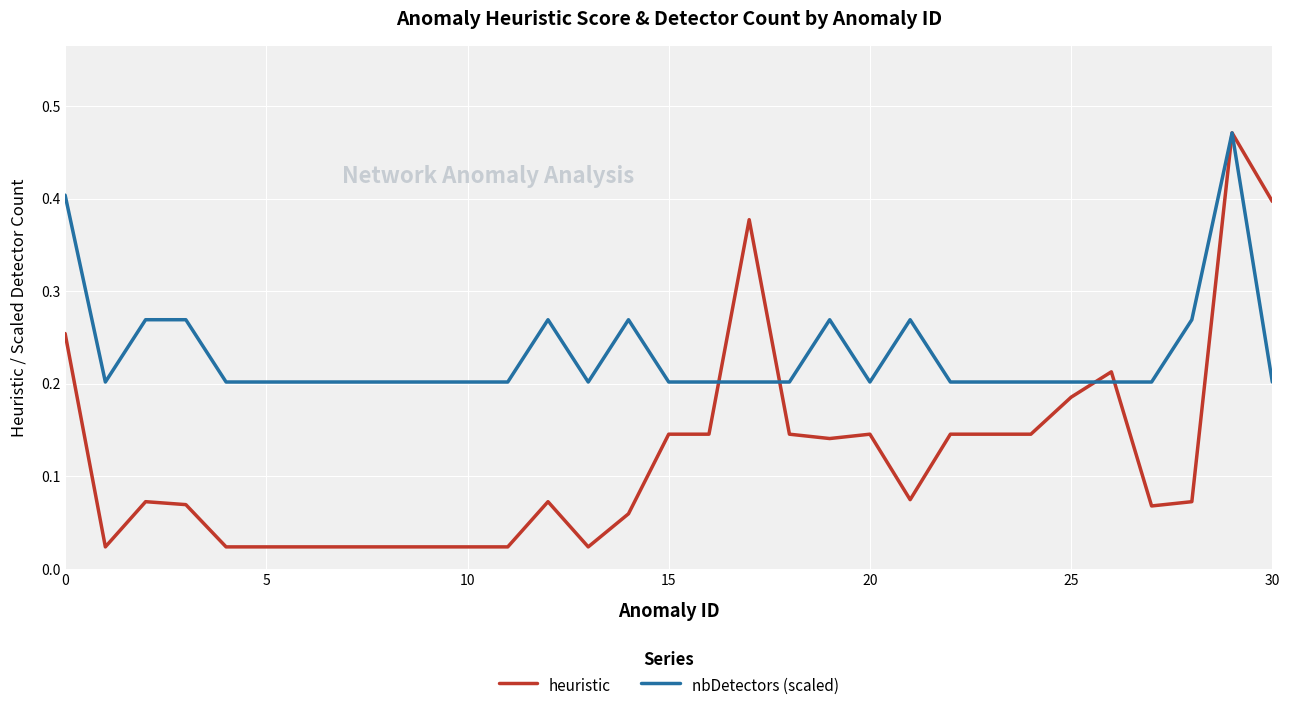

List the series in order of their overall mean, lowest first.

heuristic, nbDetectors (scaled)